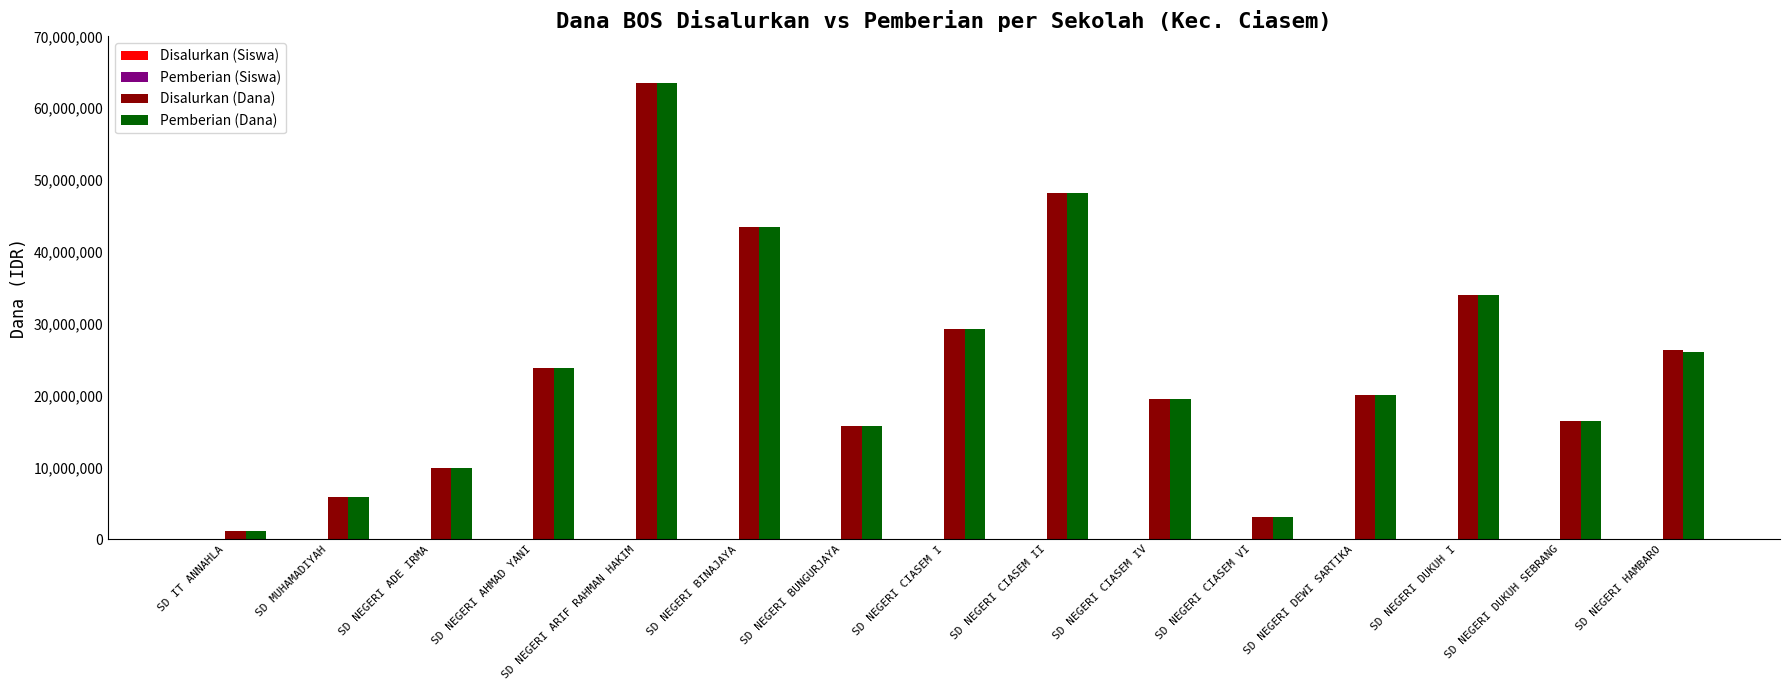

What is the maximum value shown in the chart?

63450000